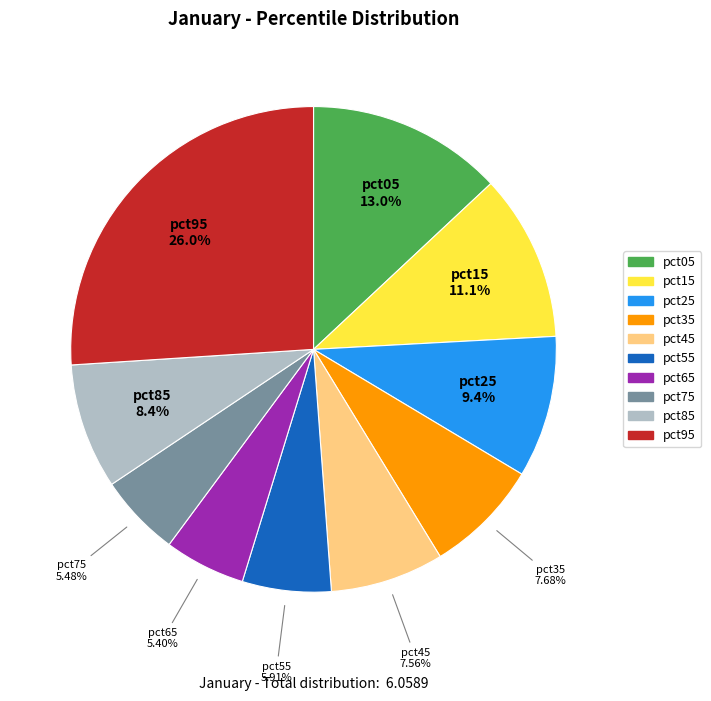

How many segments does this pie chart have?

10